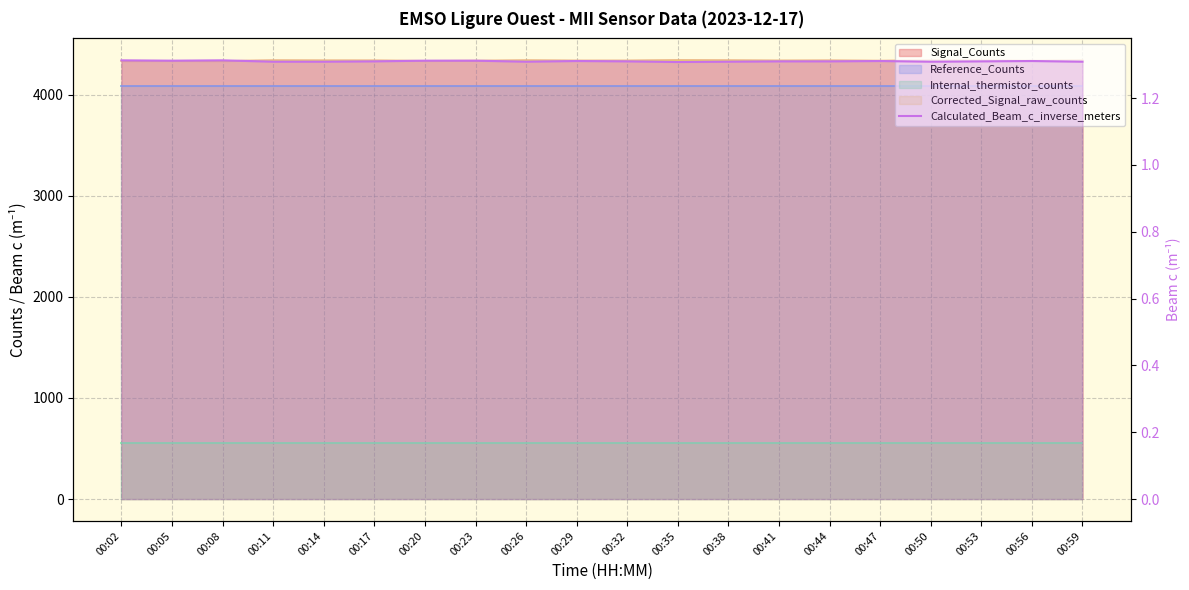

Is it true that the value at 00:53 is 2.1?

False